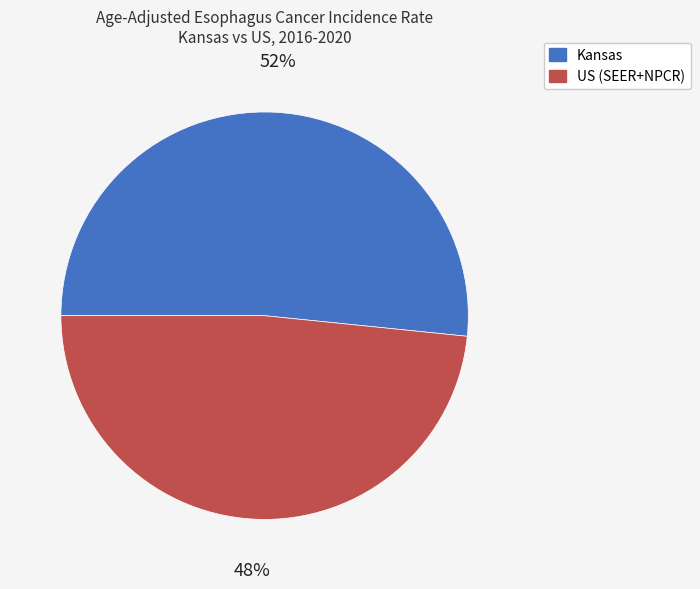

What is the smallest slice in the pie chart?

US (SEER+NPCR)